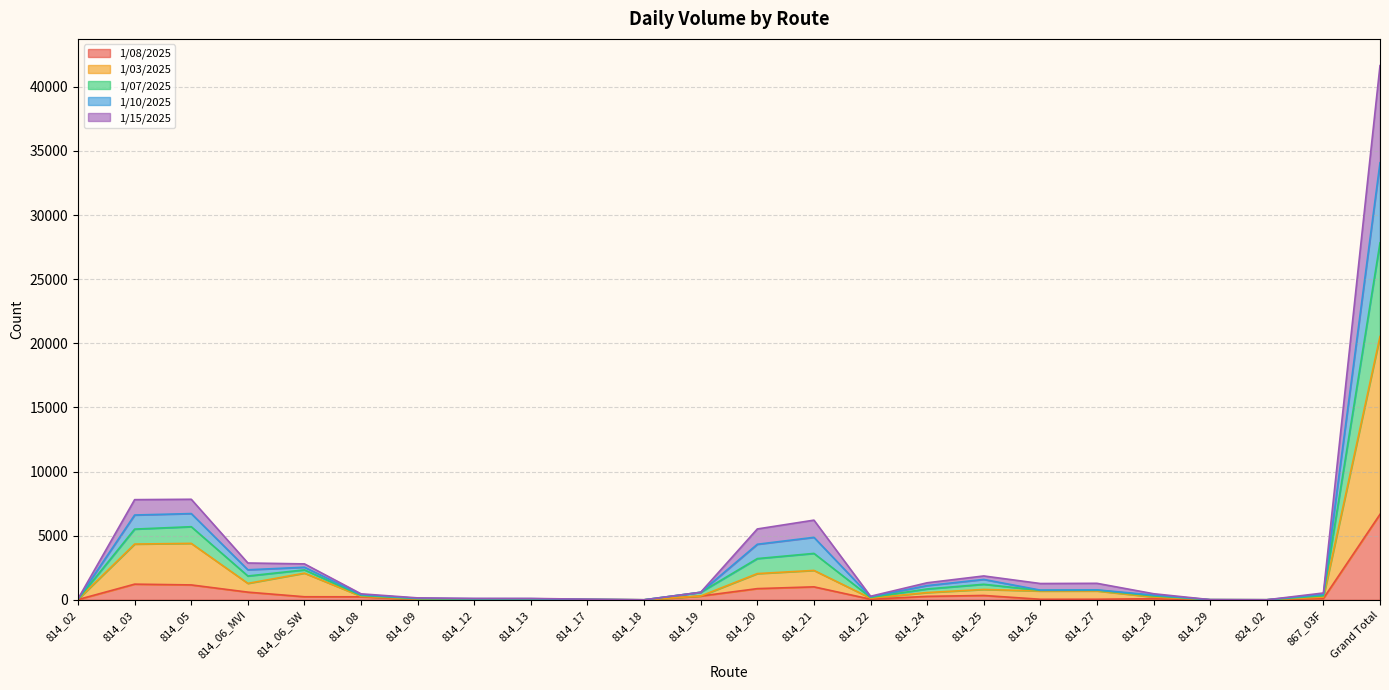

At which label does 1/08/2025 reach its peak?

Grand Total